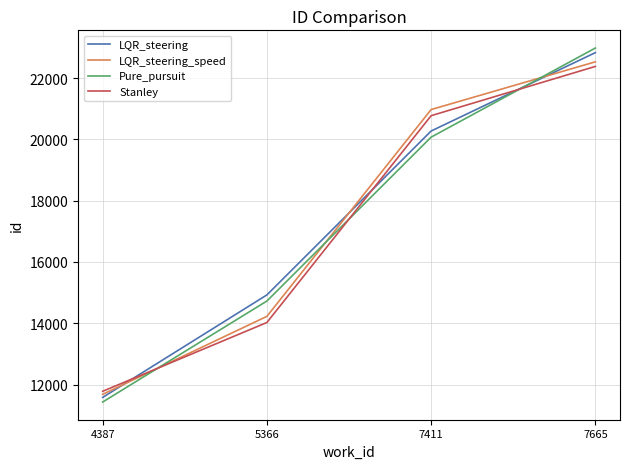

Which series has the largest range (max minus min)?

Pure_pursuit